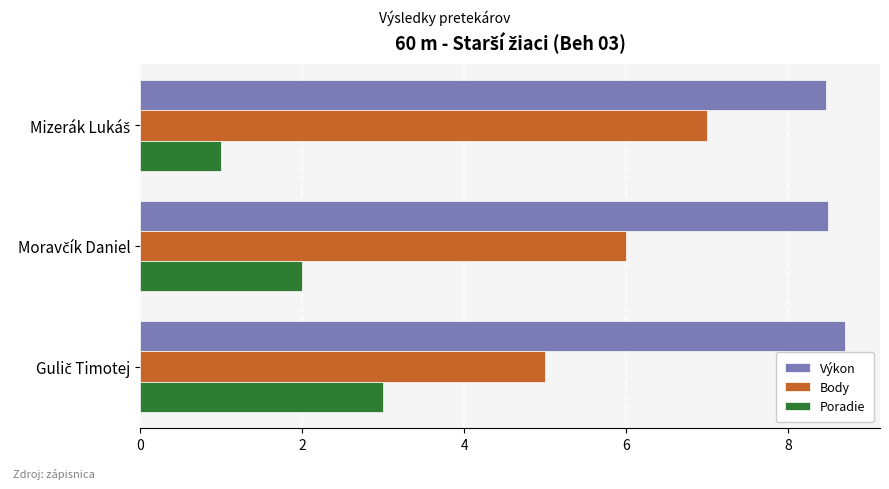

What is the lowest value of the Výkon series?

8.5